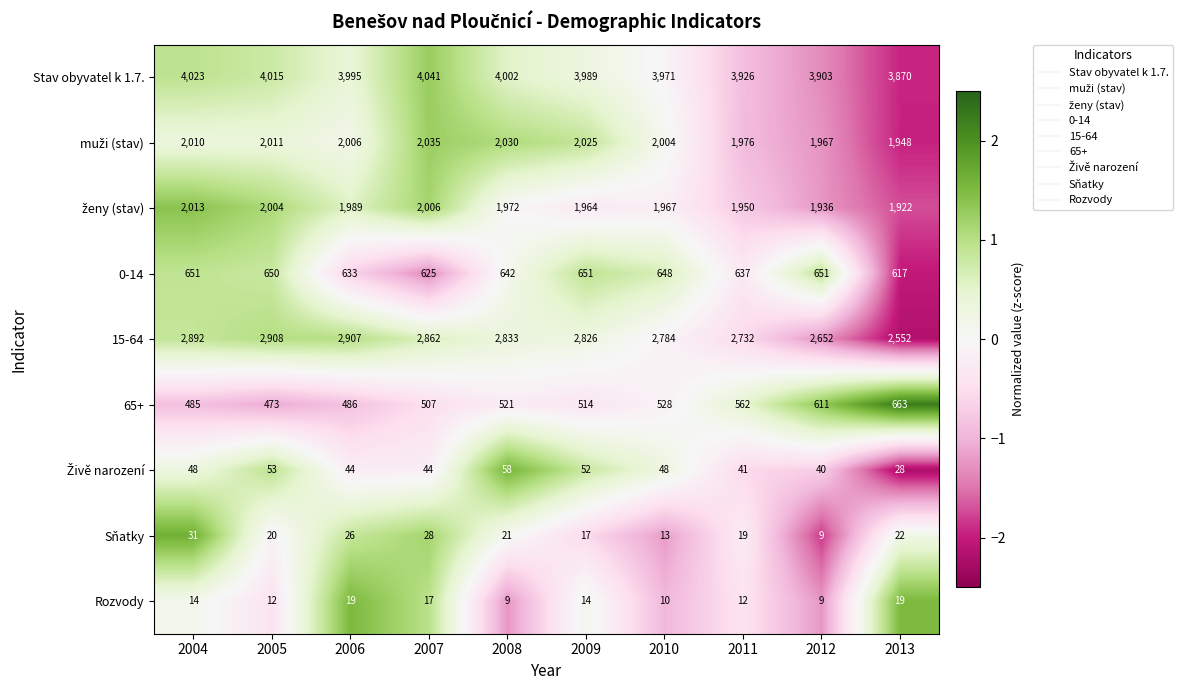

At which label does Sňatky reach its minimum?

2012